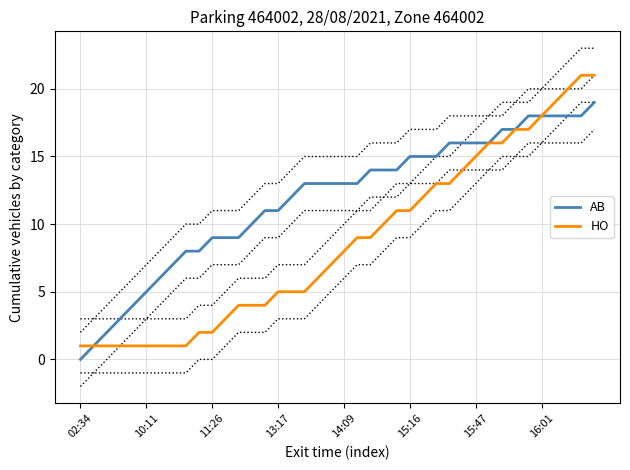

Reading left to right, list all the values displayed in this chart.

AB: 0	1	2	3	4	5	6	7	8	8	9	9	9	10	11	11	12	13	13	13	13	13	14	14	14	15	15	15	16	16	16	16	17	17	18	18	18	18	18	19
HO: 1	1	1	1	1	1	1	1	1	2	2	3	4	4	4	5	5	5	6	7	8	9	9	10	11	11	12	13	13	14	15	16	16	17	17	18	19	20	21	21